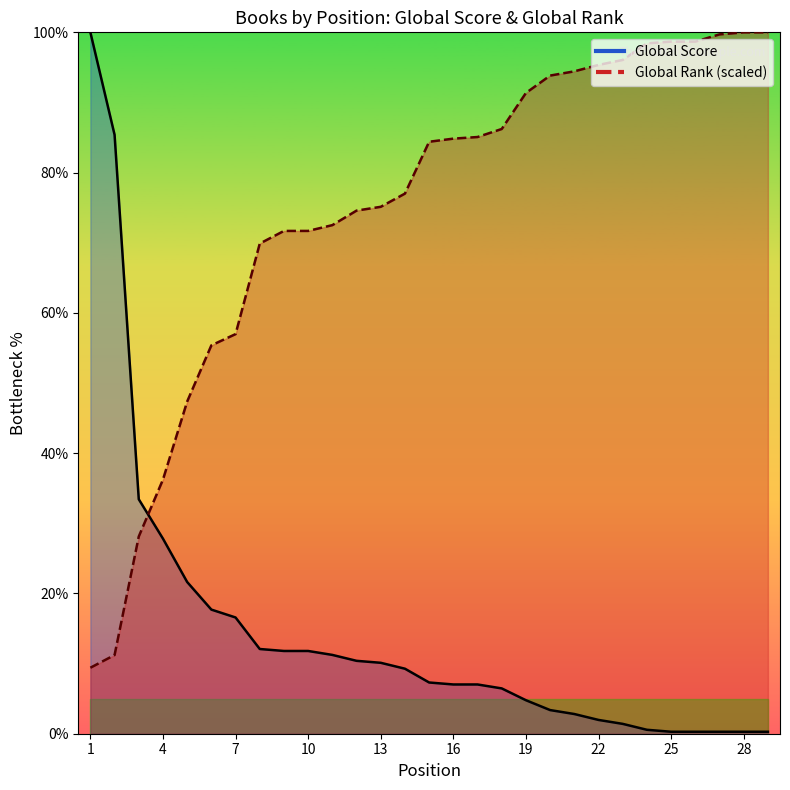

Between 16 and 8, which is larger?

8